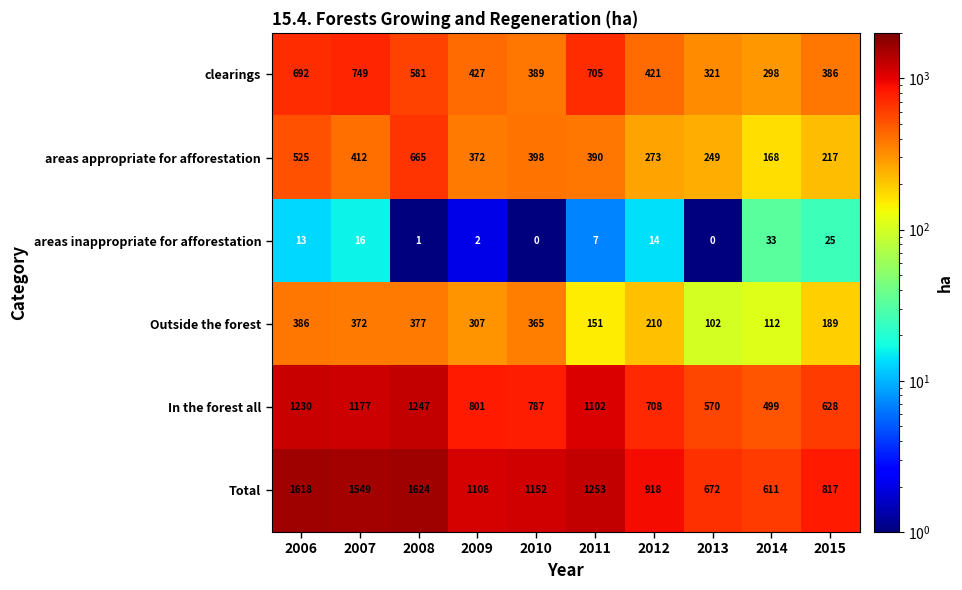

What is the smallest value displayed?

0